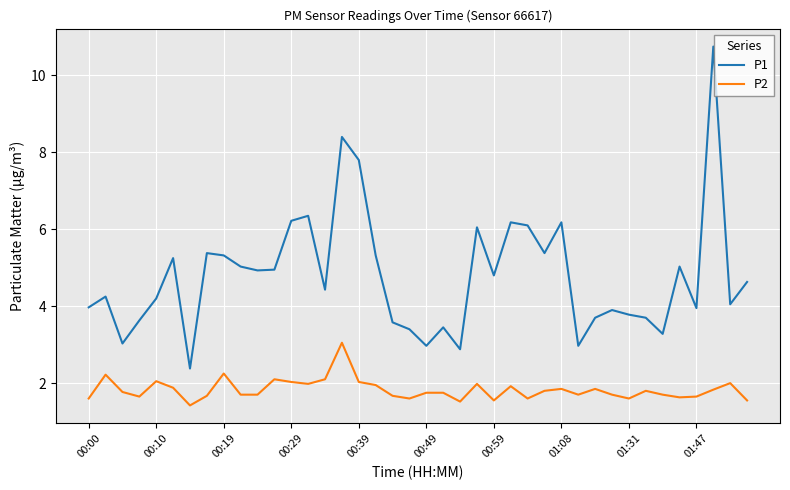

List the series in order of their peak value, lowest first.

P2, P1